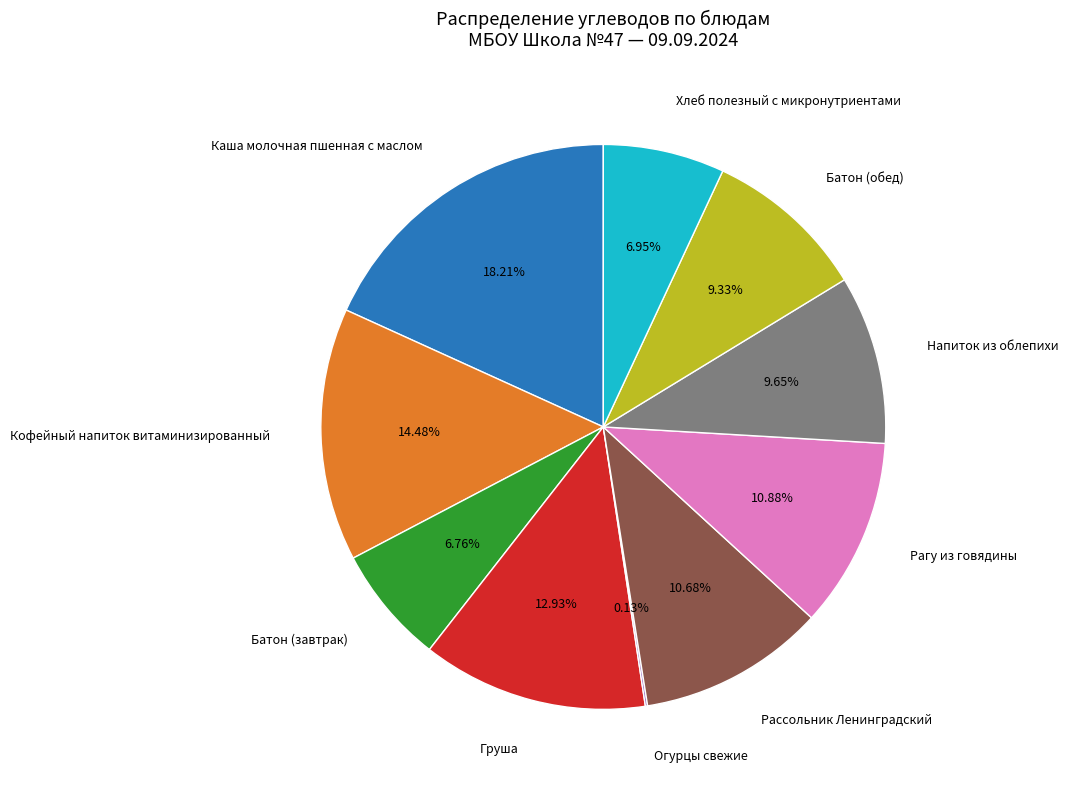

Is it true that Хлеб полезный с микронутриентами is 1% of the pie?

False